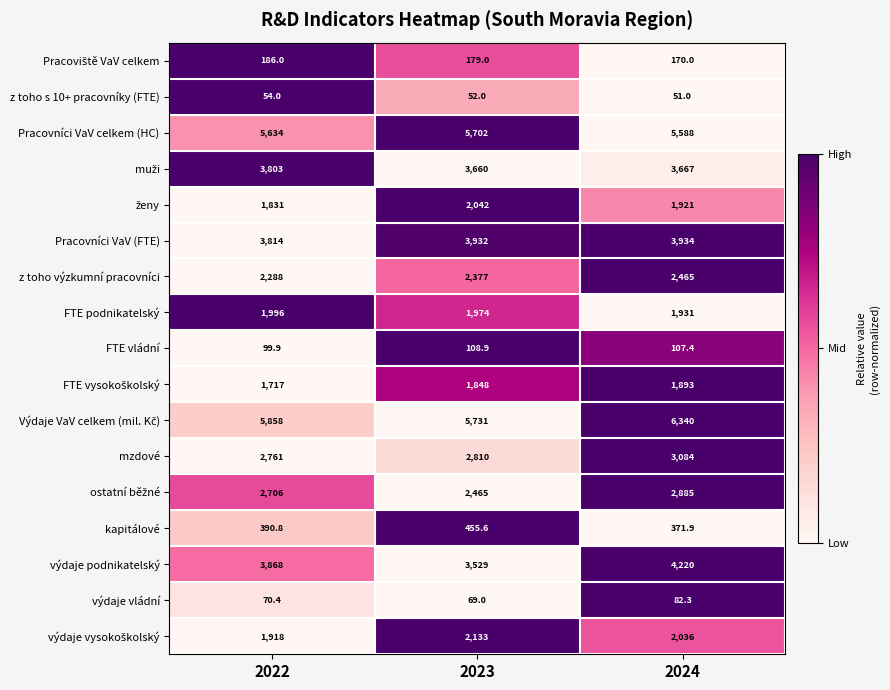

Which series has the widest spread of values?

výdaje podnikatelský